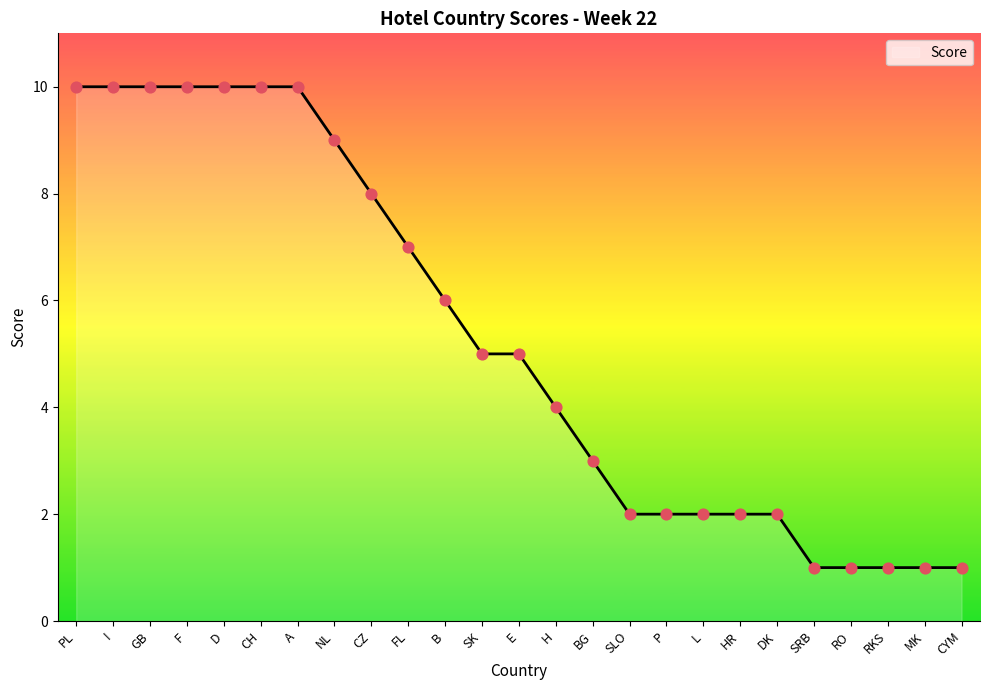

What is the ratio of the value at L to the value at RKS?

2.0